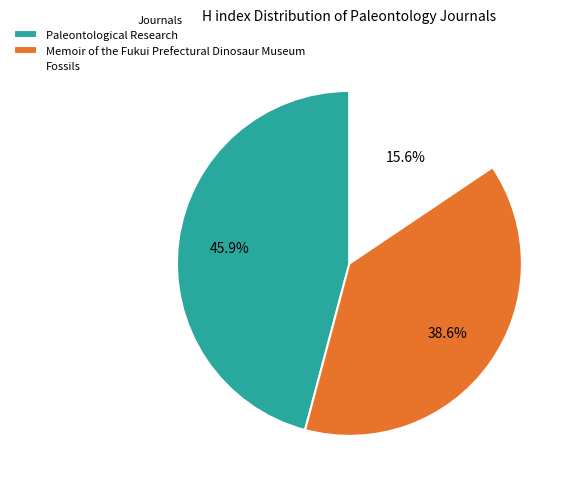

Which has a higher value, Memoir of the Fukui Prefectural Dinosaur Museum or Fossils?

Memoir of the Fukui Prefectural Dinosaur Museum